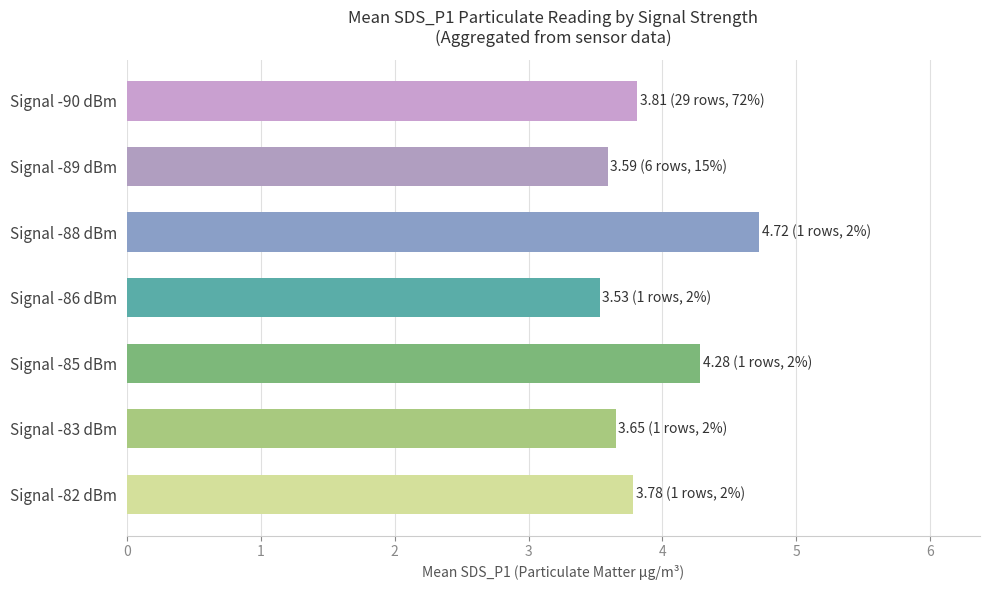

What is the sum of all values?

27.4